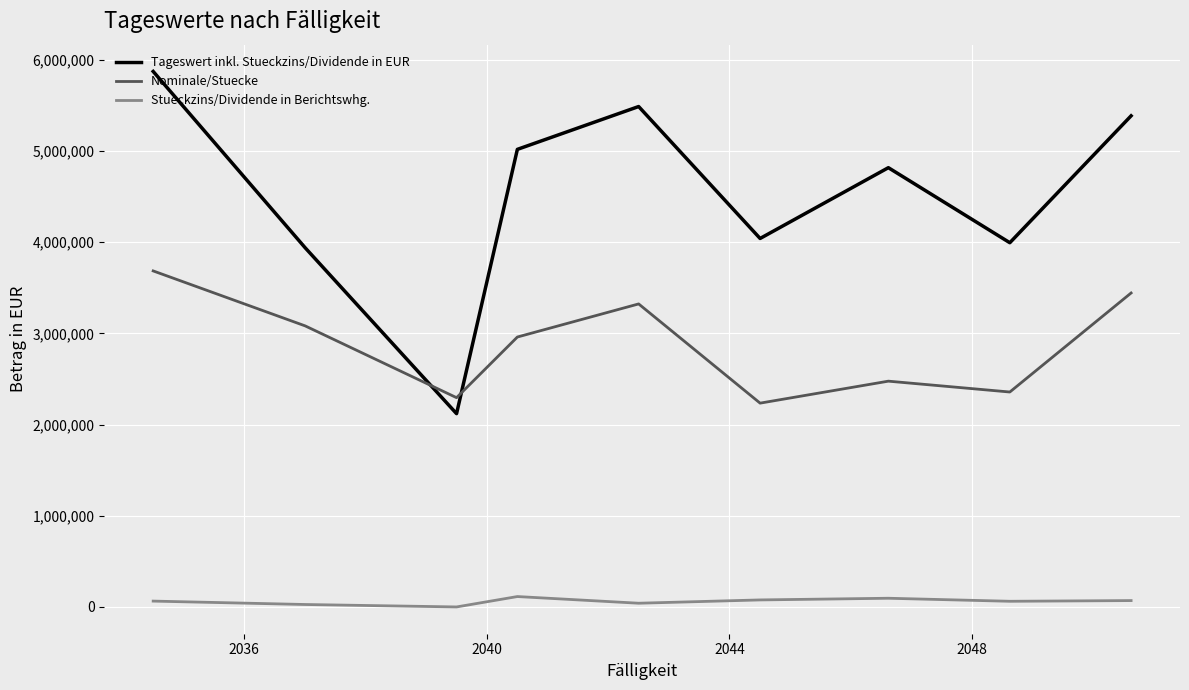

List the series in order of their overall mean, lowest first.

Stueckzins/Dividende in Berichtswhg., Nominale/Stuecke, Tageswert inkl. Stueckzins/Dividende in EUR